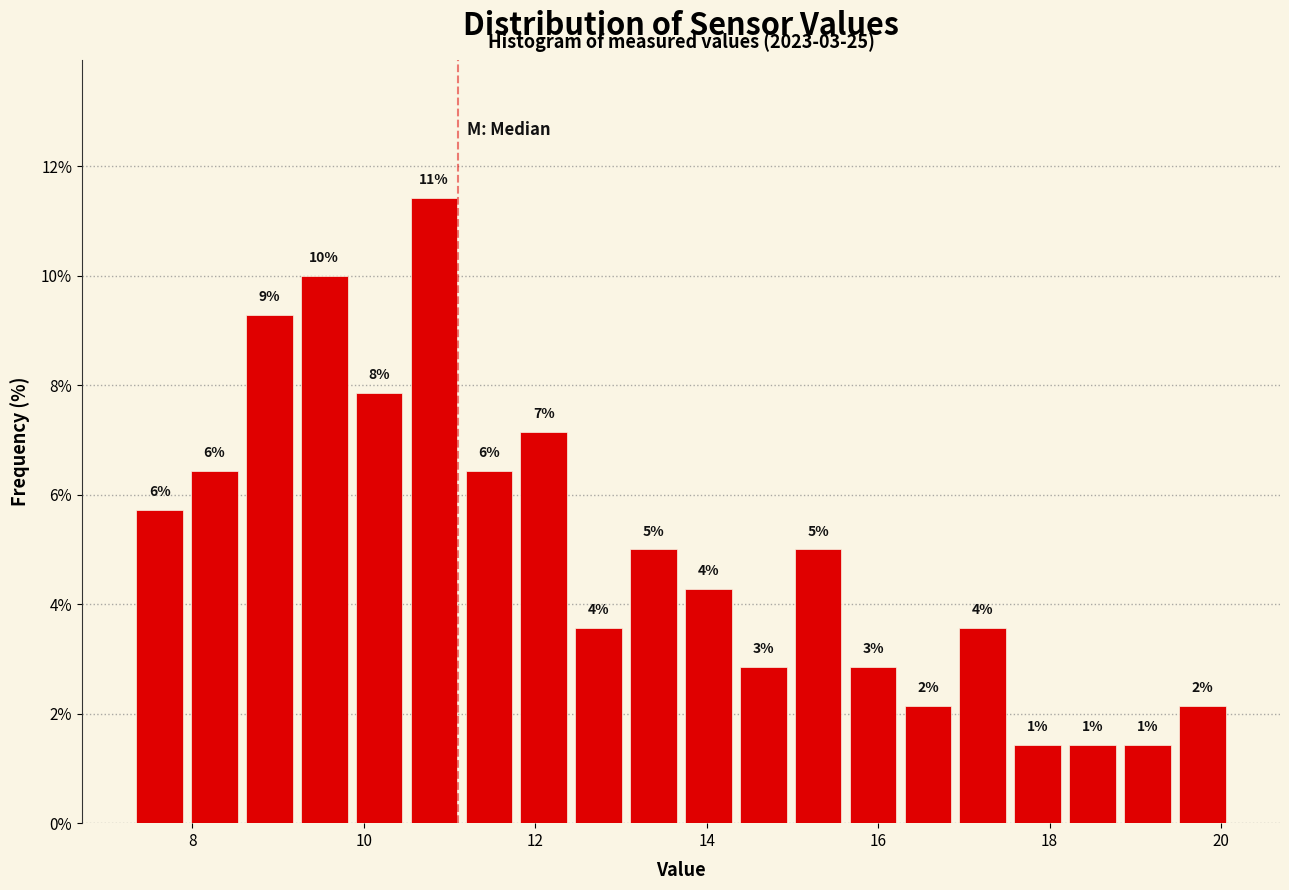

Read against the x-axis, roughly where is the centre of the tallest bar?

10.8